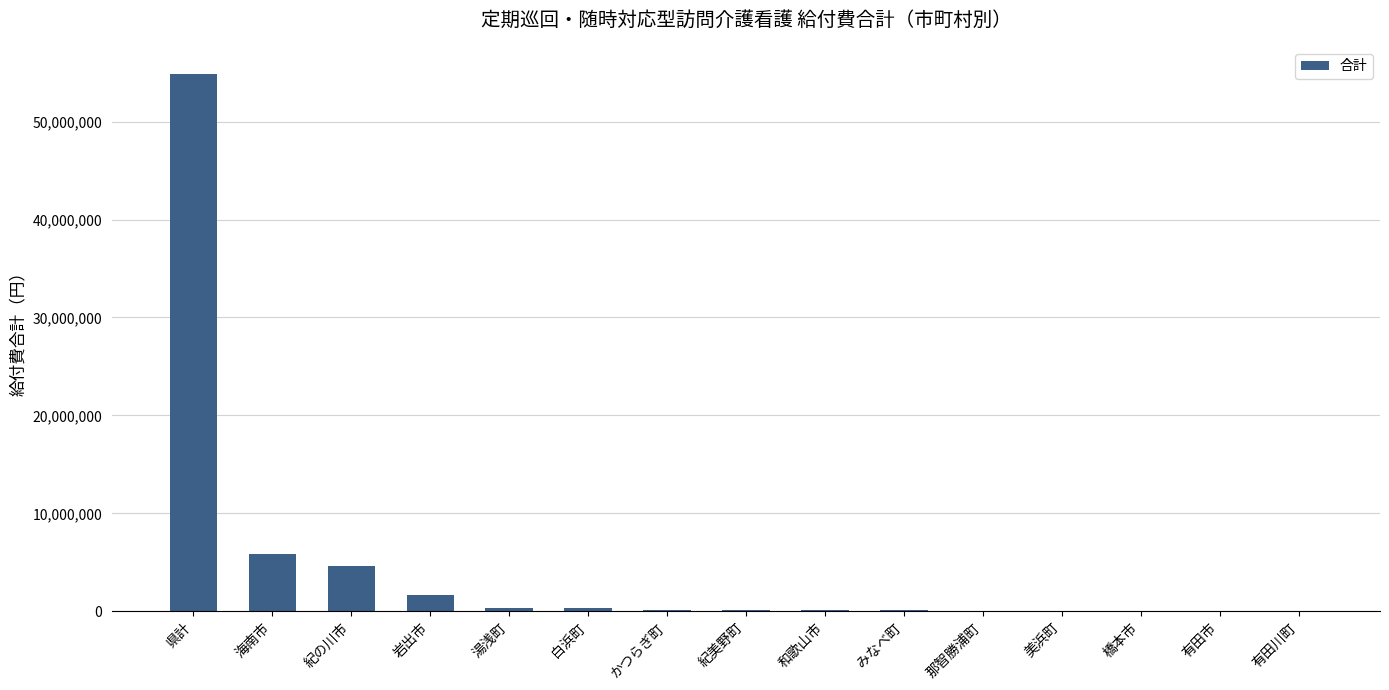

The value at 有田市 is 27123205. True or false?

False